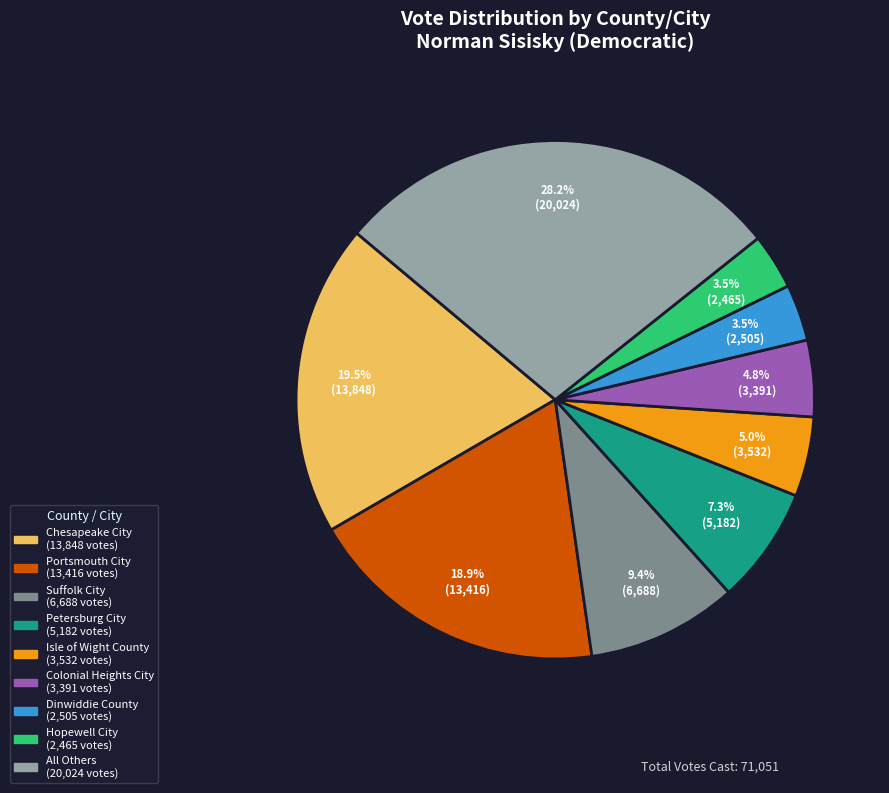

Is there any slice that represents more than half of the pie?

No